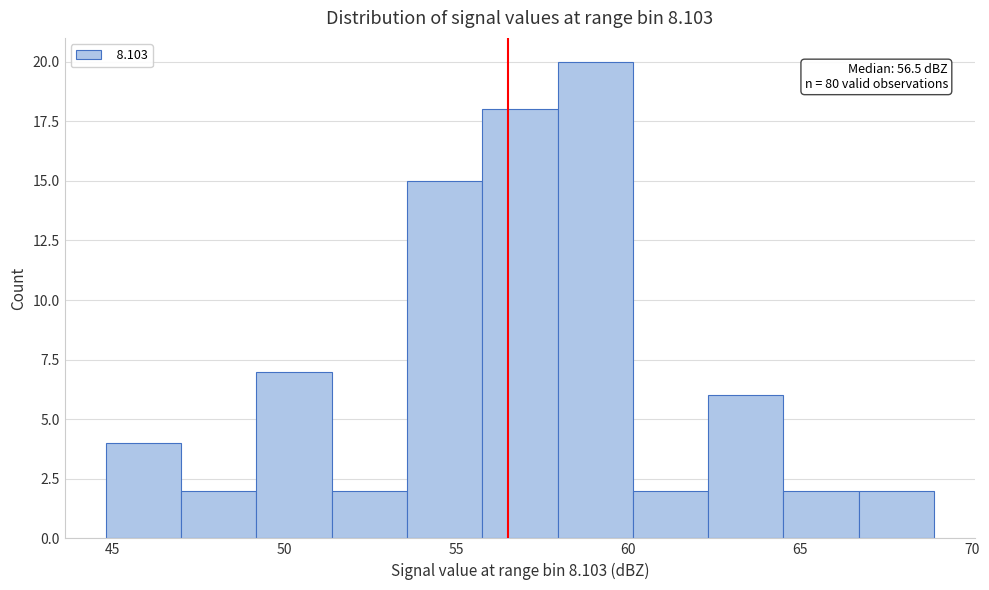

Over which range of the x-axis is the bar tallest?

58.0 to 60.0